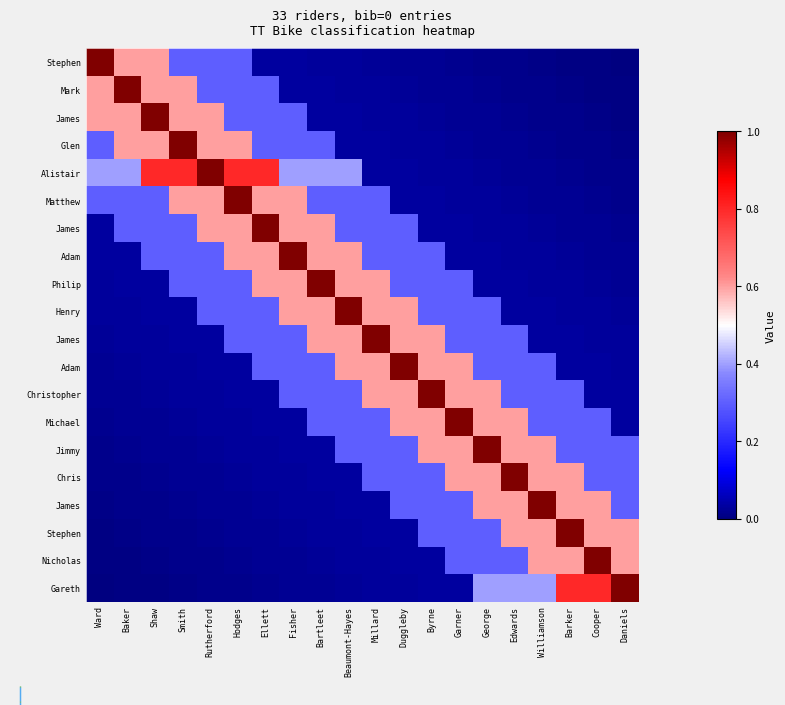

How many distinct data groups are displayed?

20